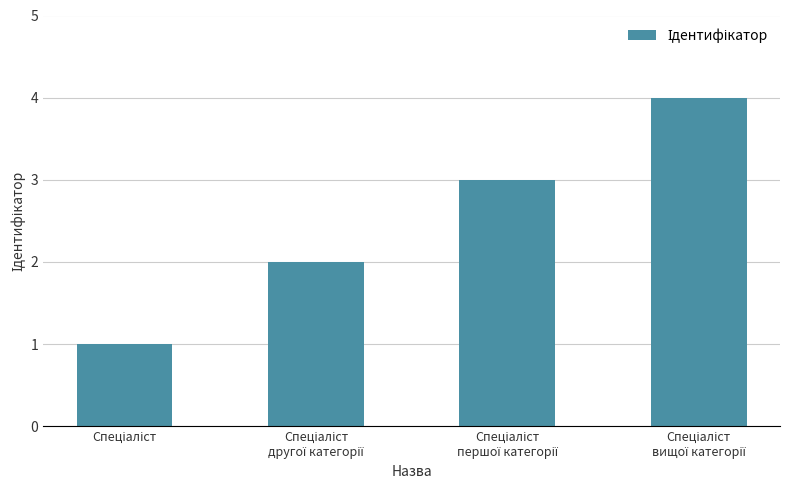

What is the difference between the maximum and minimum values?

3